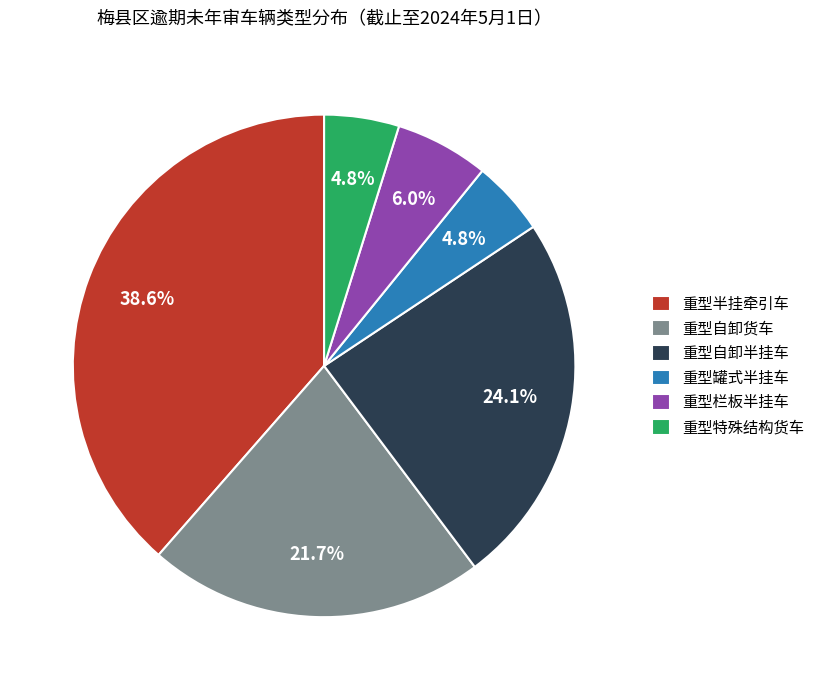

What is the largest slice in the pie chart?

重型半挂牵引车